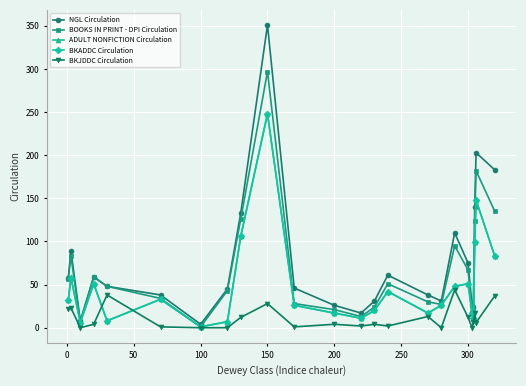

At which label does BOOKS IN PRINT - DPI Circulation reach its minimum?

100